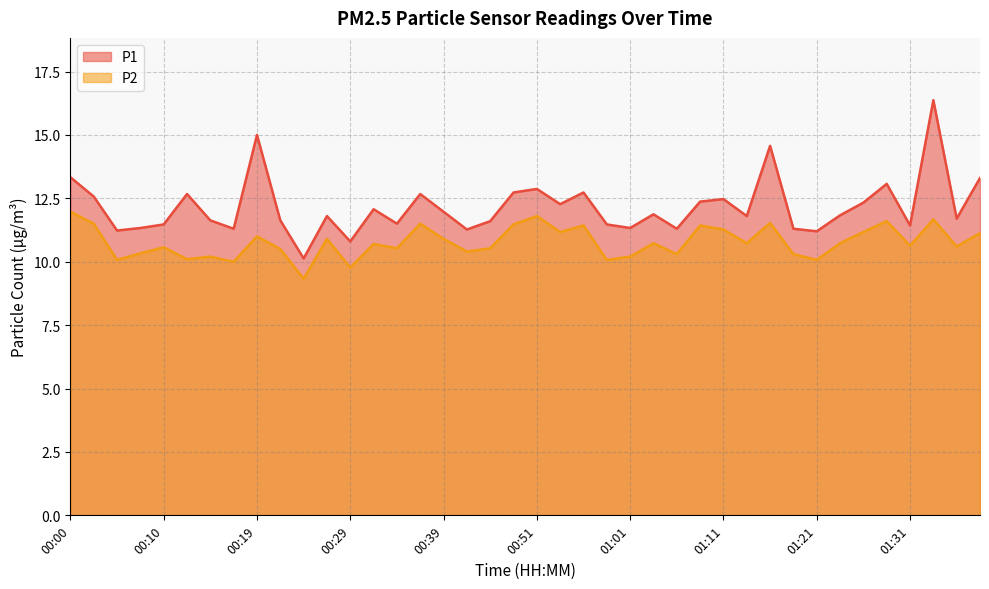

How many data points in P2 are less than 10?

2